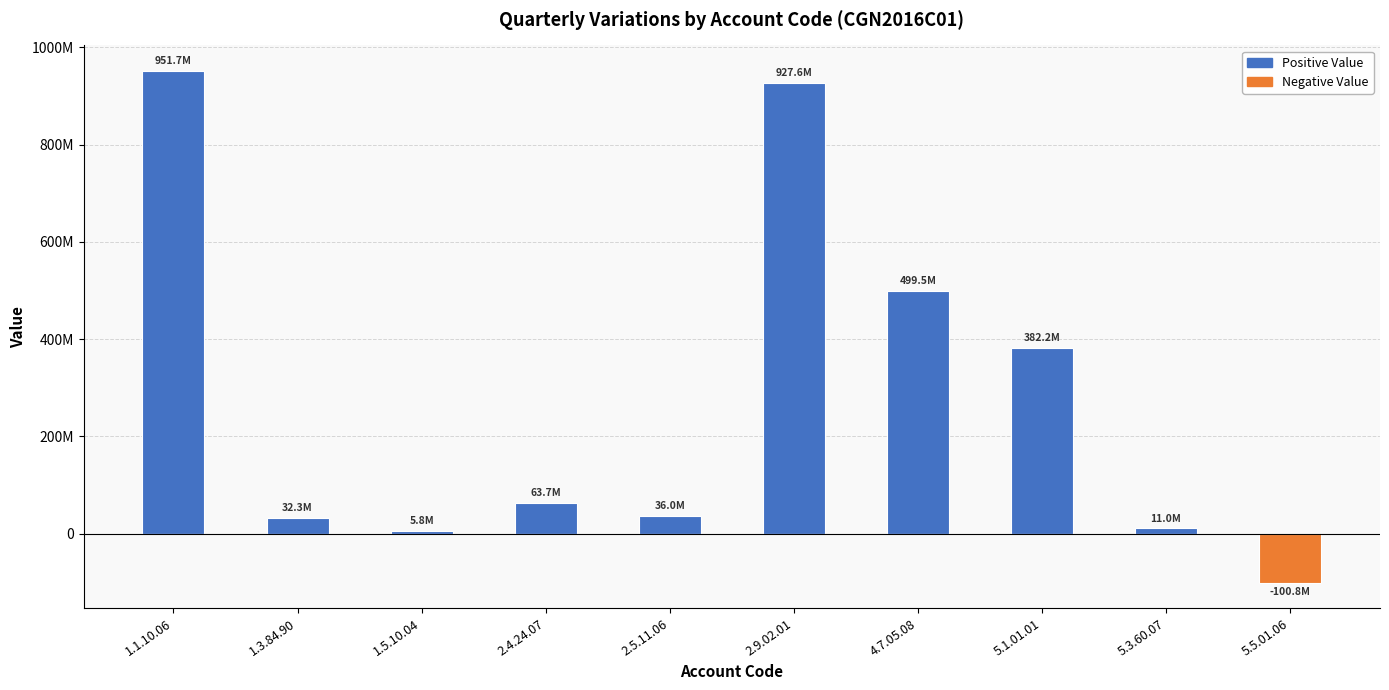

Reading left to right, what are all the values shown in this chart?

Positive Value: 1.1.10.06=951679560	1.3.84.90=32301995	1.5.10.04=5827958	2.4.24.07=63678615	2.5.11.06=36019898	2.9.02.01=927613634	4.7.05.08=499541831	5.1.01.01=382211205	5.3.60.07=10985595	5.5.01.06=0
Negative Value: 1.1.10.06=0	1.3.84.90=0	1.5.10.04=0	2.4.24.07=0	2.5.11.06=0	2.9.02.01=0	4.7.05.08=0	5.1.01.01=0	5.3.60.07=0	5.5.01.06=-100832863